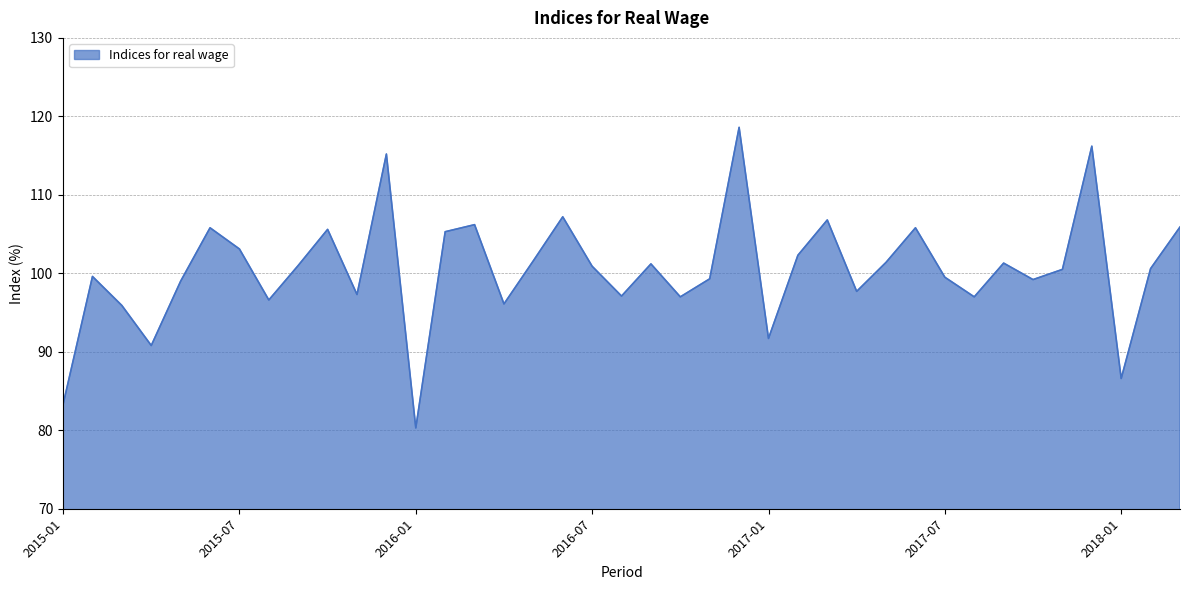

What is the difference between the maximum and minimum values?

38.3